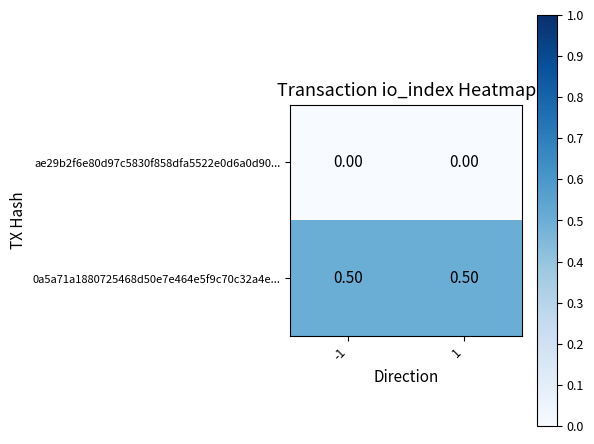

List the series in order of their overall mean, lowest first.

ae29b2f6e80d97c5830f858dfa5522e0d6a0d90..., 0a5a71a1880725468d50e7e464e5f9c70c32a4e...